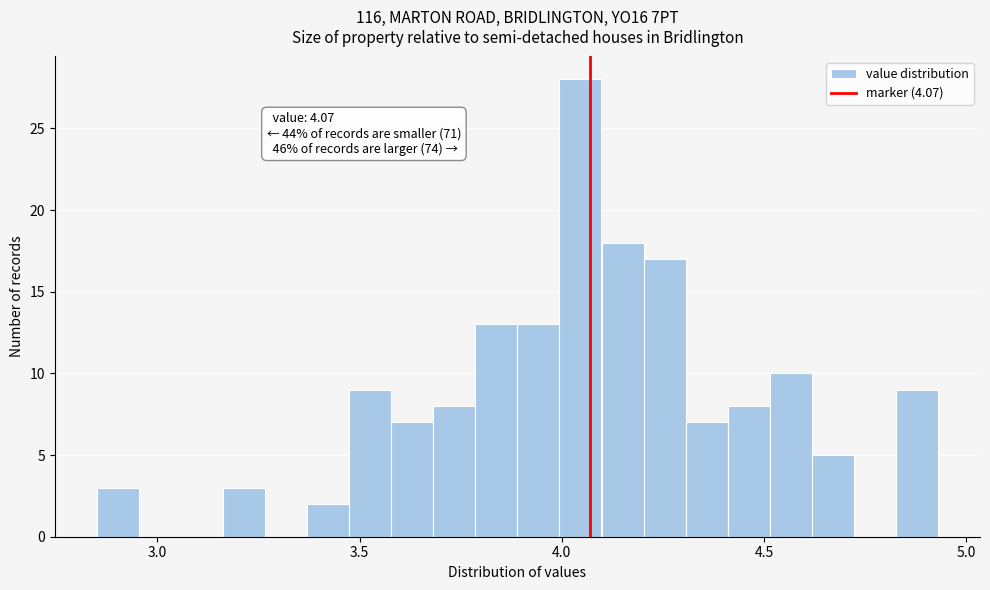

Read against the x-axis, roughly where is the centre of the tallest bar?

4.05